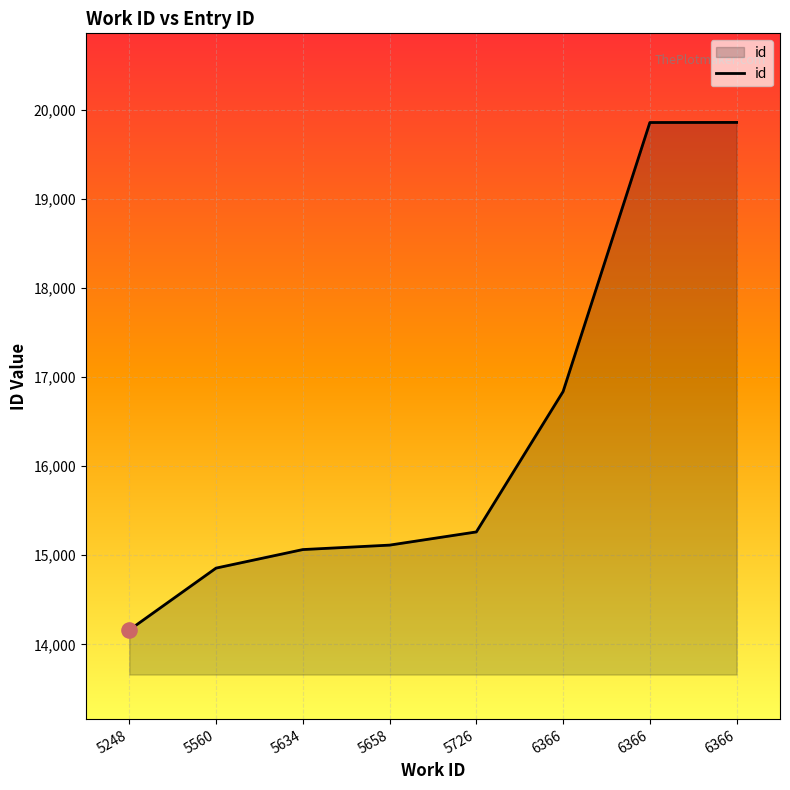

Which has a higher value, 6366 or 5658?

6366